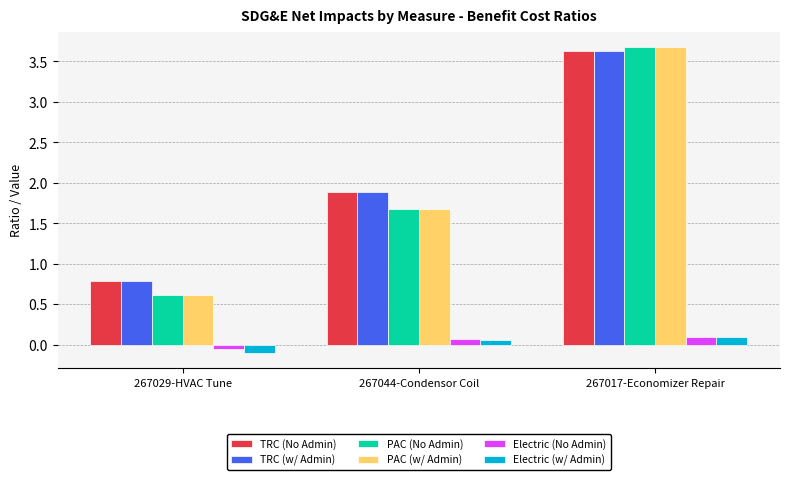

True or false: PAC (No Admin) has a value of 6.4 at 267017-Economizer Repair.

False